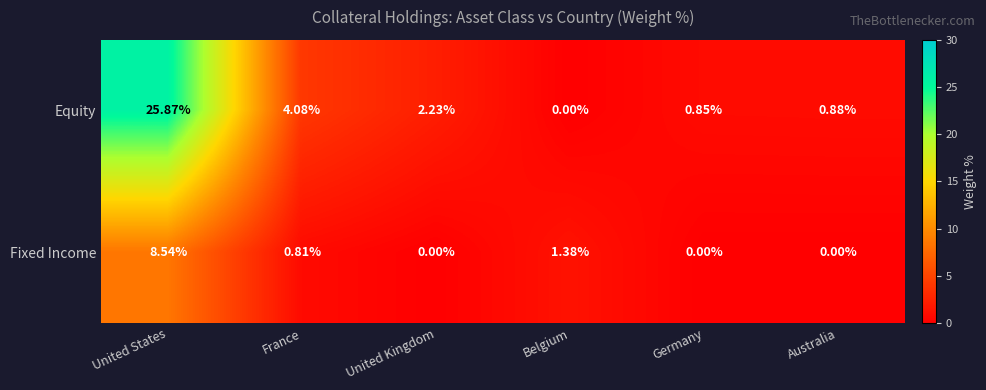

How many distinct data groups are displayed?

2